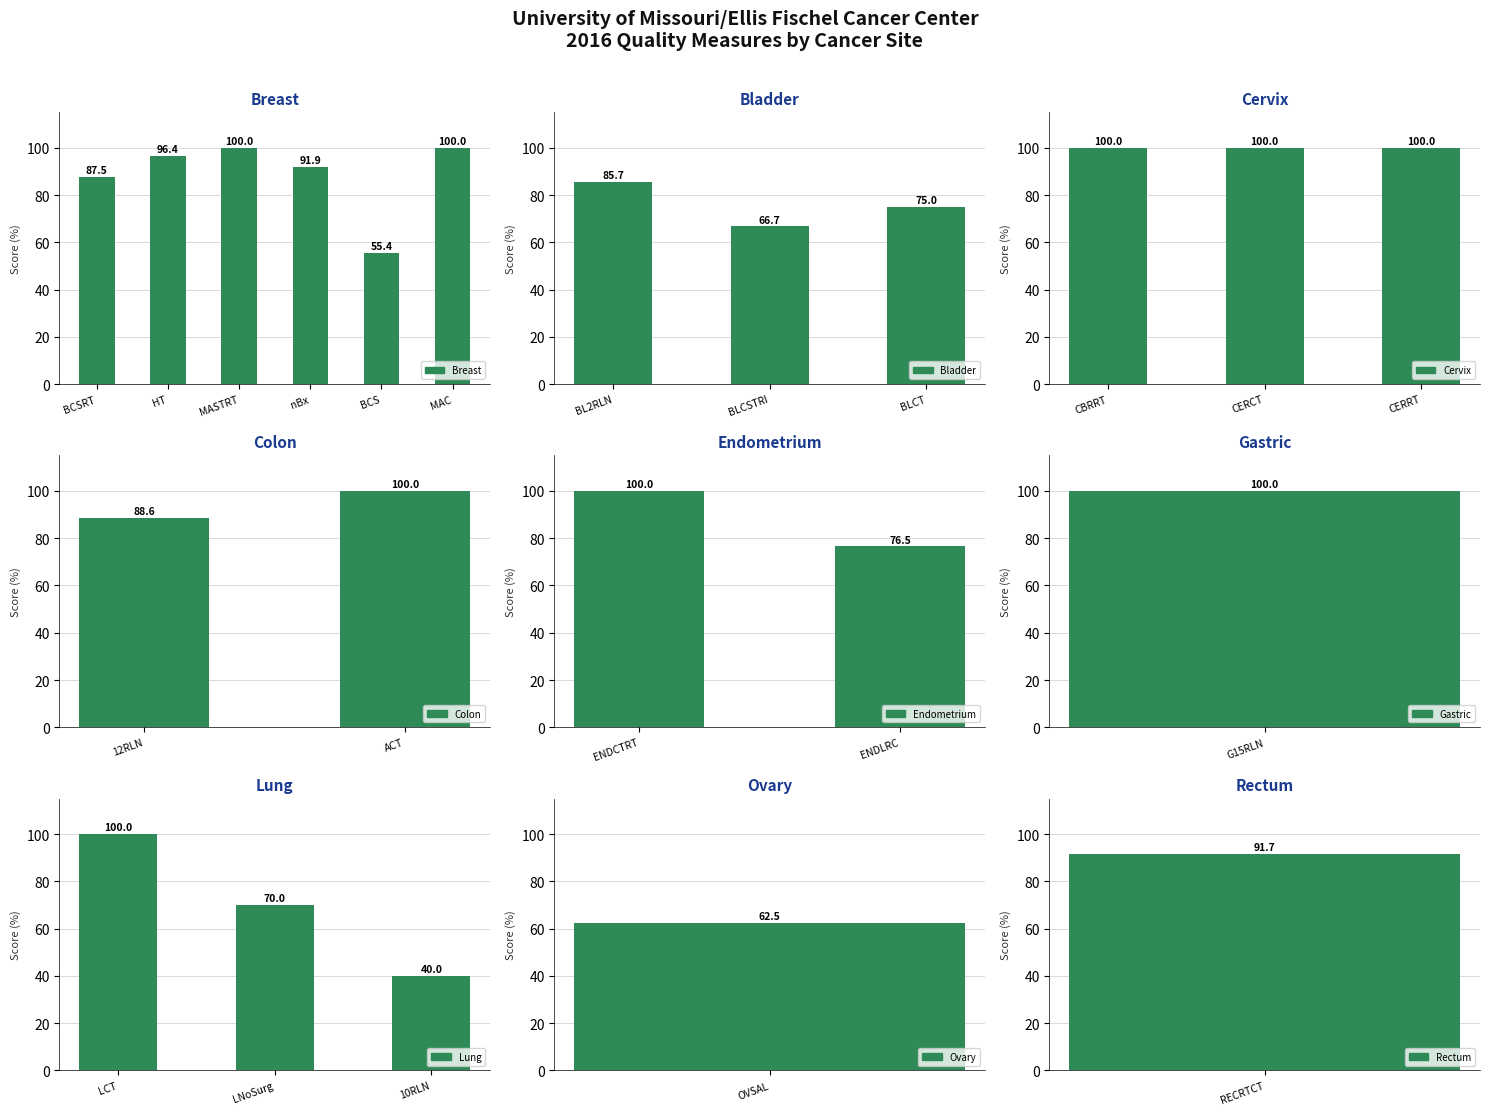

What is the change in value from BLCT to CBRRT?

+25.0